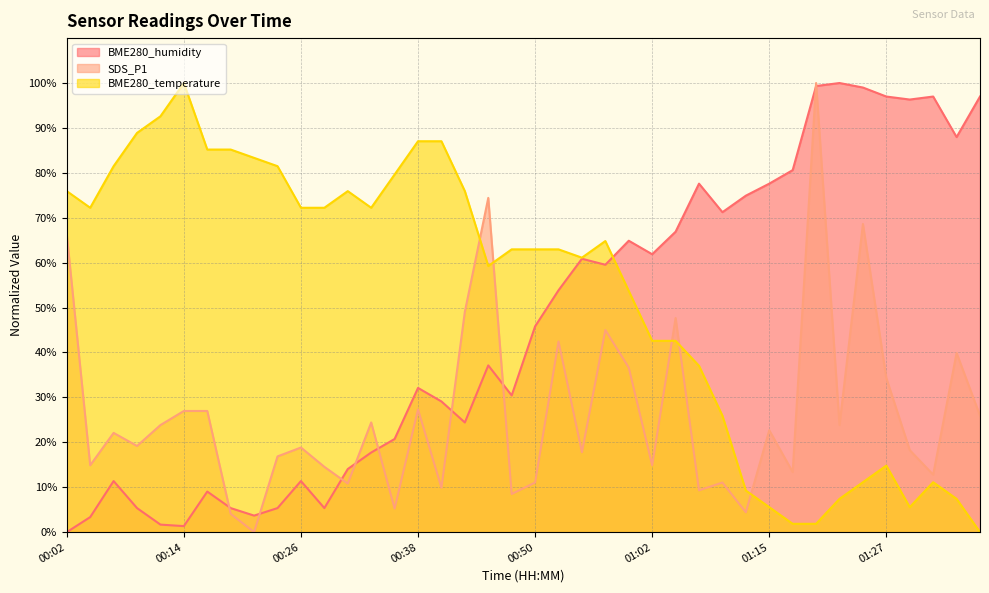

Reading right to left, transcribe all the data shown in this chart.

SDS_P1: 25.9	39.9	12.8	18.3	34.3	68.6	23.8	100.0	13.4	22.7	4.4	11.0	9.3	47.7	14.9	36.6	45.0	17.8	42.4	11.0	8.5	74.4	49.1	9.9	27.3	5.2	24.4	10.8	14.5	18.8	16.9	0.0	4.1	27.0	27.0	23.8	19.2	22.1	14.9	66.3
BME280_temperature: 0.0	7.4	11.1	5.6	14.8	11.1	7.4	1.9	1.9	5.6	9.3	25.9	37.0	42.6	42.6	53.7	64.8	61.1	63.0	63.0	63.0	59.3	75.9	87.0	87.0	79.6	72.2	75.9	72.2	72.2	81.5	83.3	85.2	85.2	100.0	92.6	88.9	81.5	72.2	75.9
BME280_humidity: 97.0	88.0	97.0	96.3	97.0	99.0	100.0	99.3	80.6	77.6	74.9	71.2	77.6	66.9	61.9	64.9	59.5	60.9	53.8	45.8	30.4	37.1	24.4	29.1	32.1	20.7	17.7	14.0	5.4	11.4	5.4	3.7	5.4	9.0	1.3	1.7	5.4	11.4	3.3	0.0